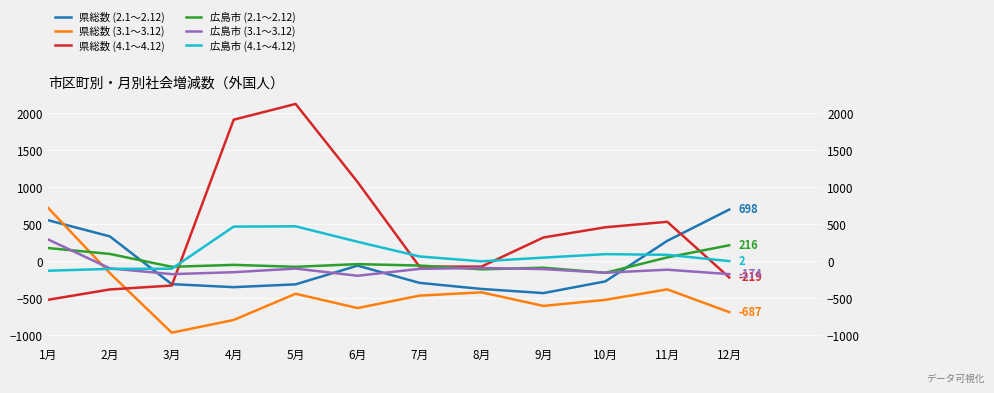

What is the spread (max minus min) of values at 11月?

913